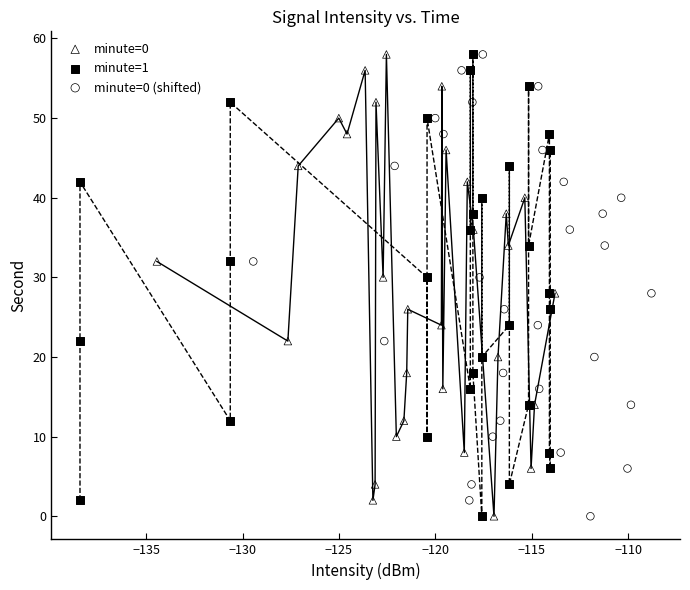

What are all the series names shown in the legend?

minute=0, minute=1, minute=0 (shifted)